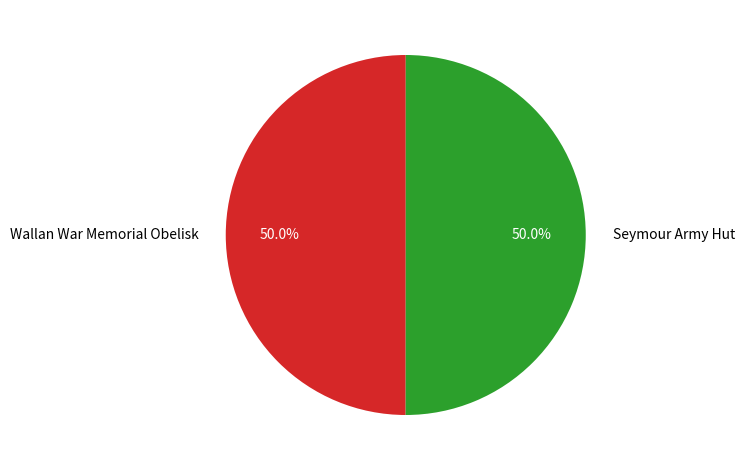

What percentage is the Wallan War Memorial Obelisk slice, to the nearest percent?

50%